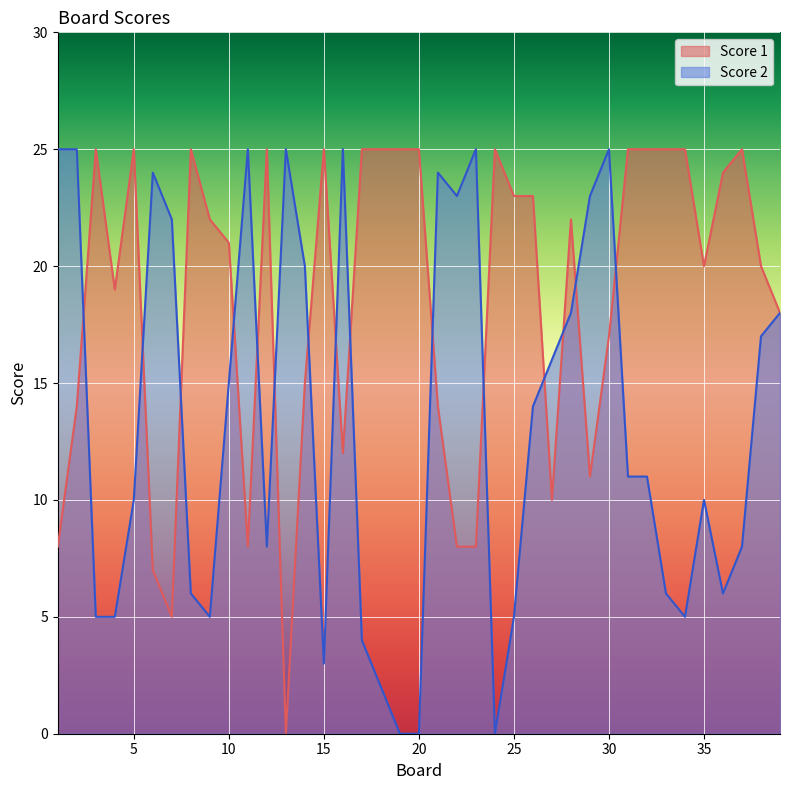

Reading left to right, list all the values displayed in this chart.

Score 1: 1=8	2=14	3=25	4=19	5=25	6=7	7=5	8=25	9=22	10=21	11=8	12=25	13=0	14=15	15=25	16=12	17=25	18=25	19=25	20=25	21=14	22=8	23=8	24=25	25=23	26=23	27=10	28=22	29=11	30=17	31=25	32=25	33=25	34=25	35=20	36=24	37=25	38=20	39=18
Score 2: 1=25	2=25	3=5	4=5	5=10	6=24	7=22	8=6	9=5	10=15	11=25	12=8	13=25	14=20	15=3	16=25	17=4	18=2	19=0	20=0	21=24	22=23	23=25	24=0	25=5	26=14	27=16	28=18	29=23	30=25	31=11	32=11	33=6	34=5	35=10	36=6	37=8	38=17	39=18